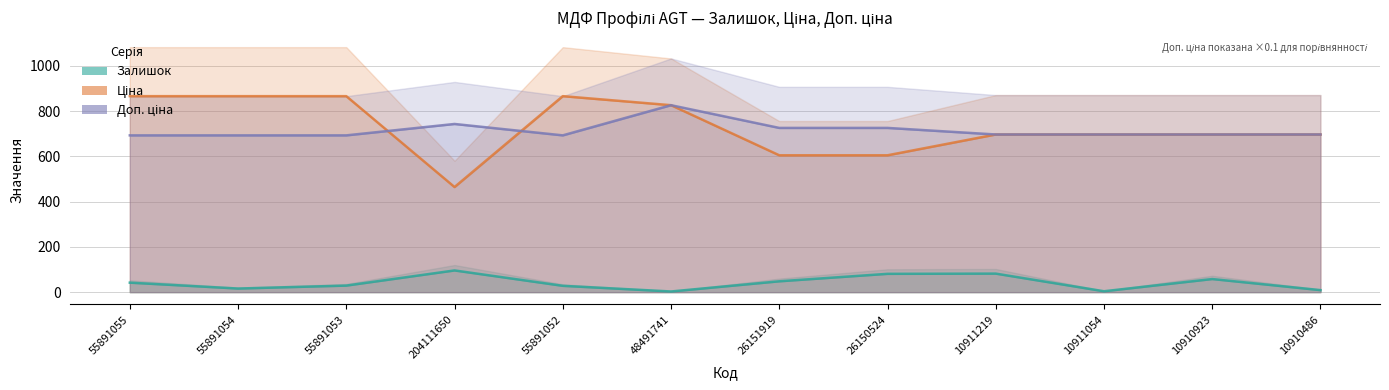

Rank the categories by Ціна value from highest to lowest.

55891055, 55891054, 55891053, 55891052, 48491741, 10911219, 10911054, 10910923, 10910486, 26151919, 26150524, 204111650